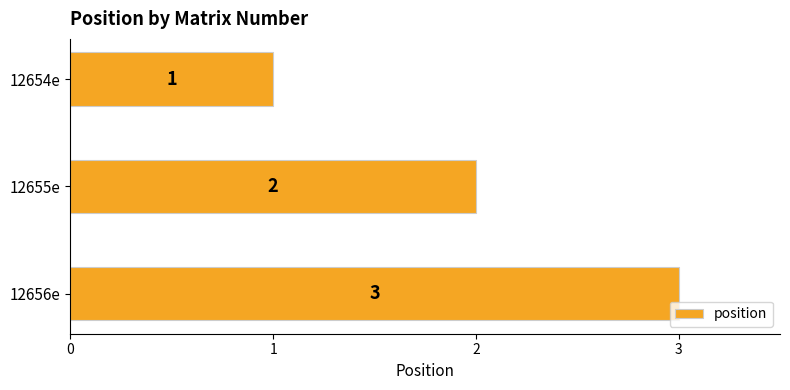

What is the label of the 3rd bar from the bottom?

12654e